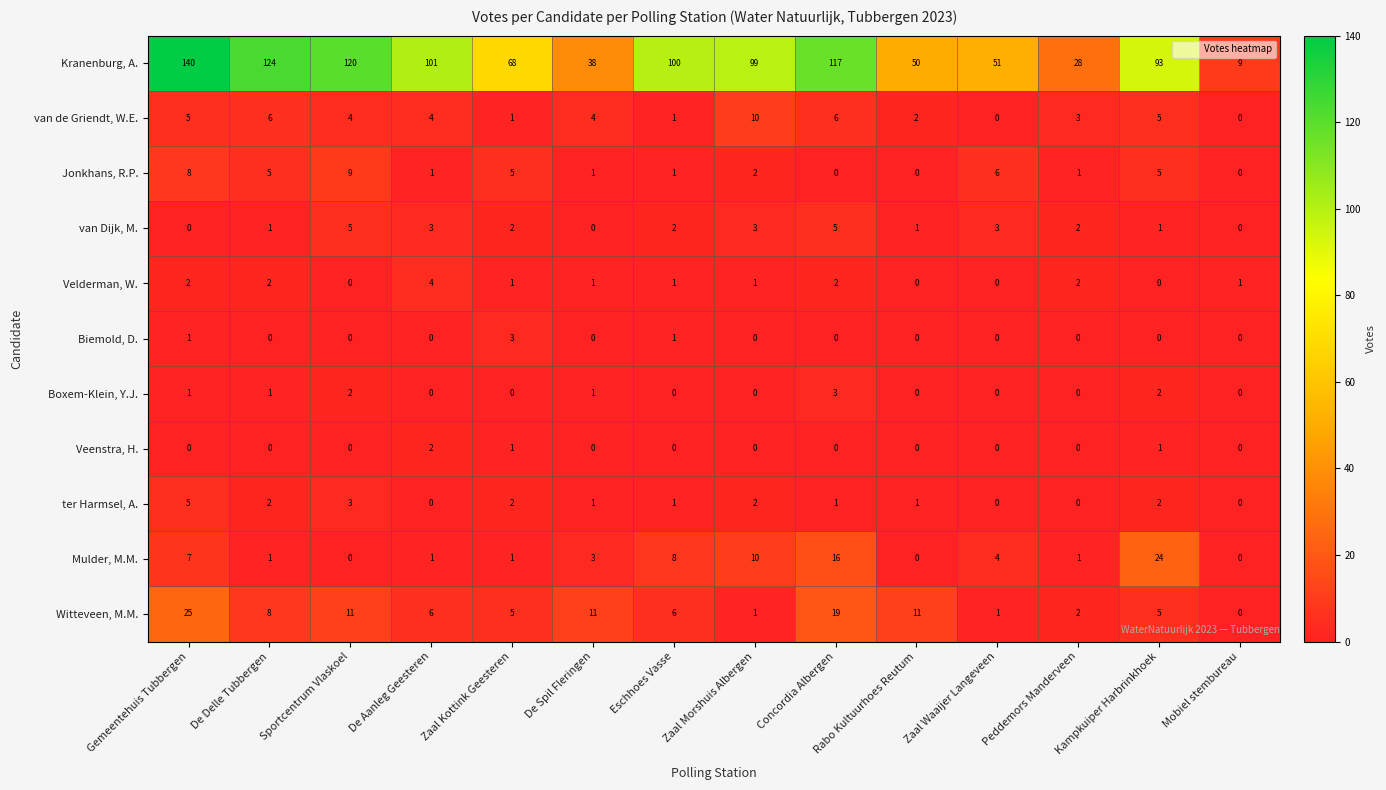

The value of Boxem-Klein, Y.J. at Zaal Morshuis Albergen is 1. True or false?

False